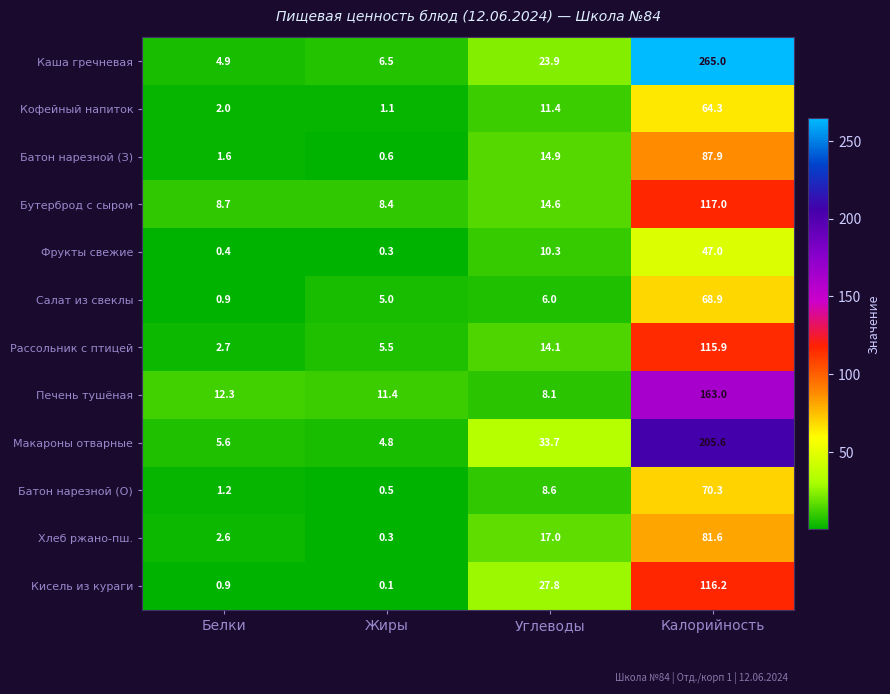

Rank the series by their maximum value, from lowest to highest.

Фрукты свежие, Кофейный напиток, Салат из свеклы, Батон нарезной (О), Хлеб ржано-пш., Батон нарезной (З), Рассольник с птицей, Кисель из кураги, Бутерброд с сыром, Печень тушёная, Макароны отварные, Каша гречневая